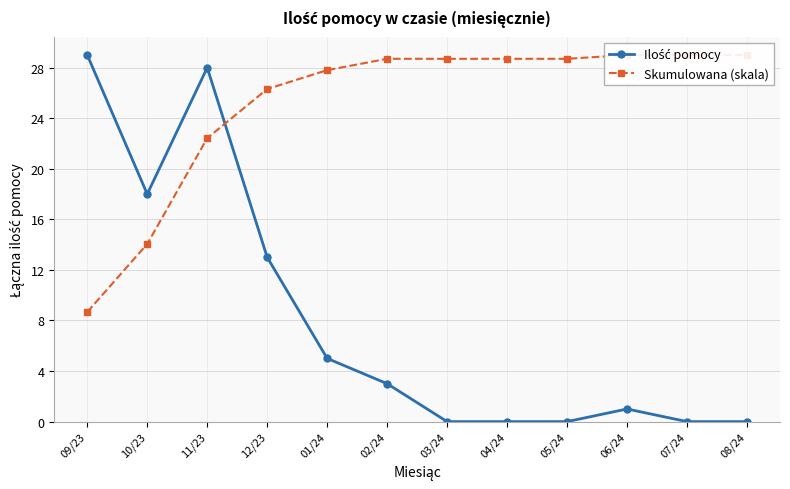

Which series has the largest total across all categories?

Skumulowana (skala)